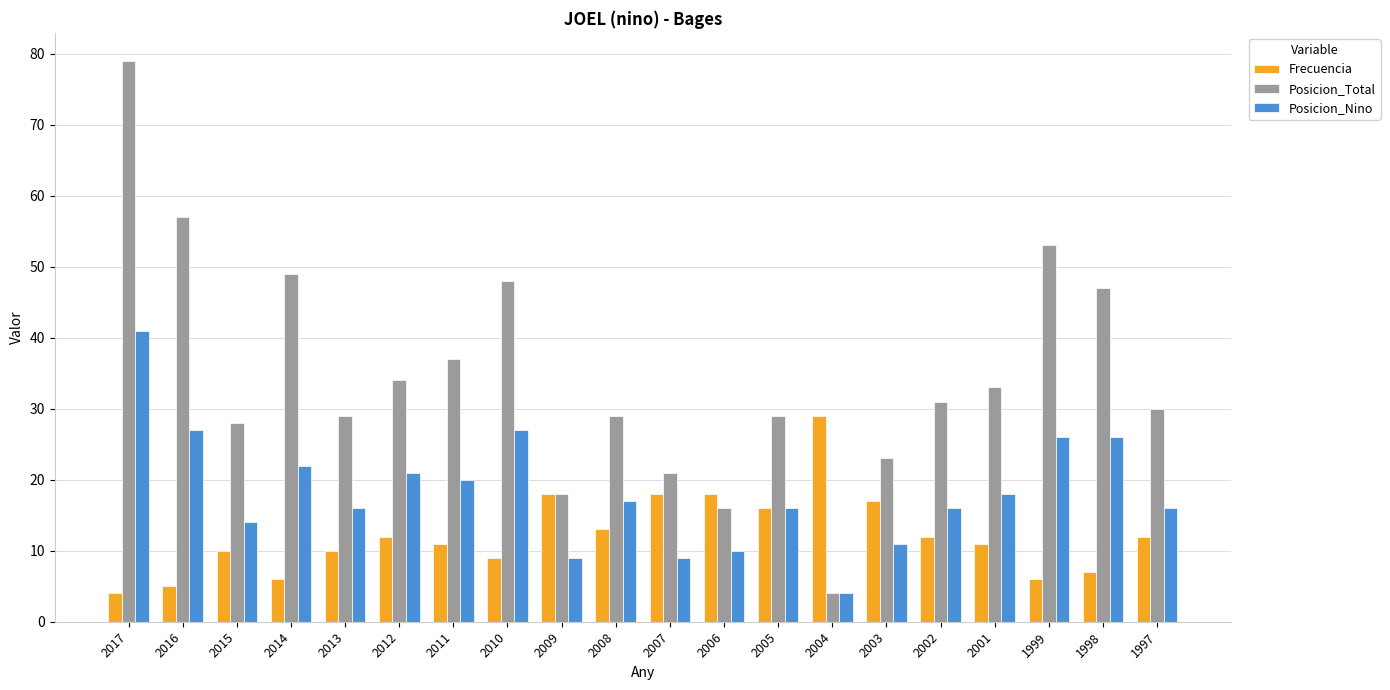

At which label does Frecuencia reach its peak?

2004